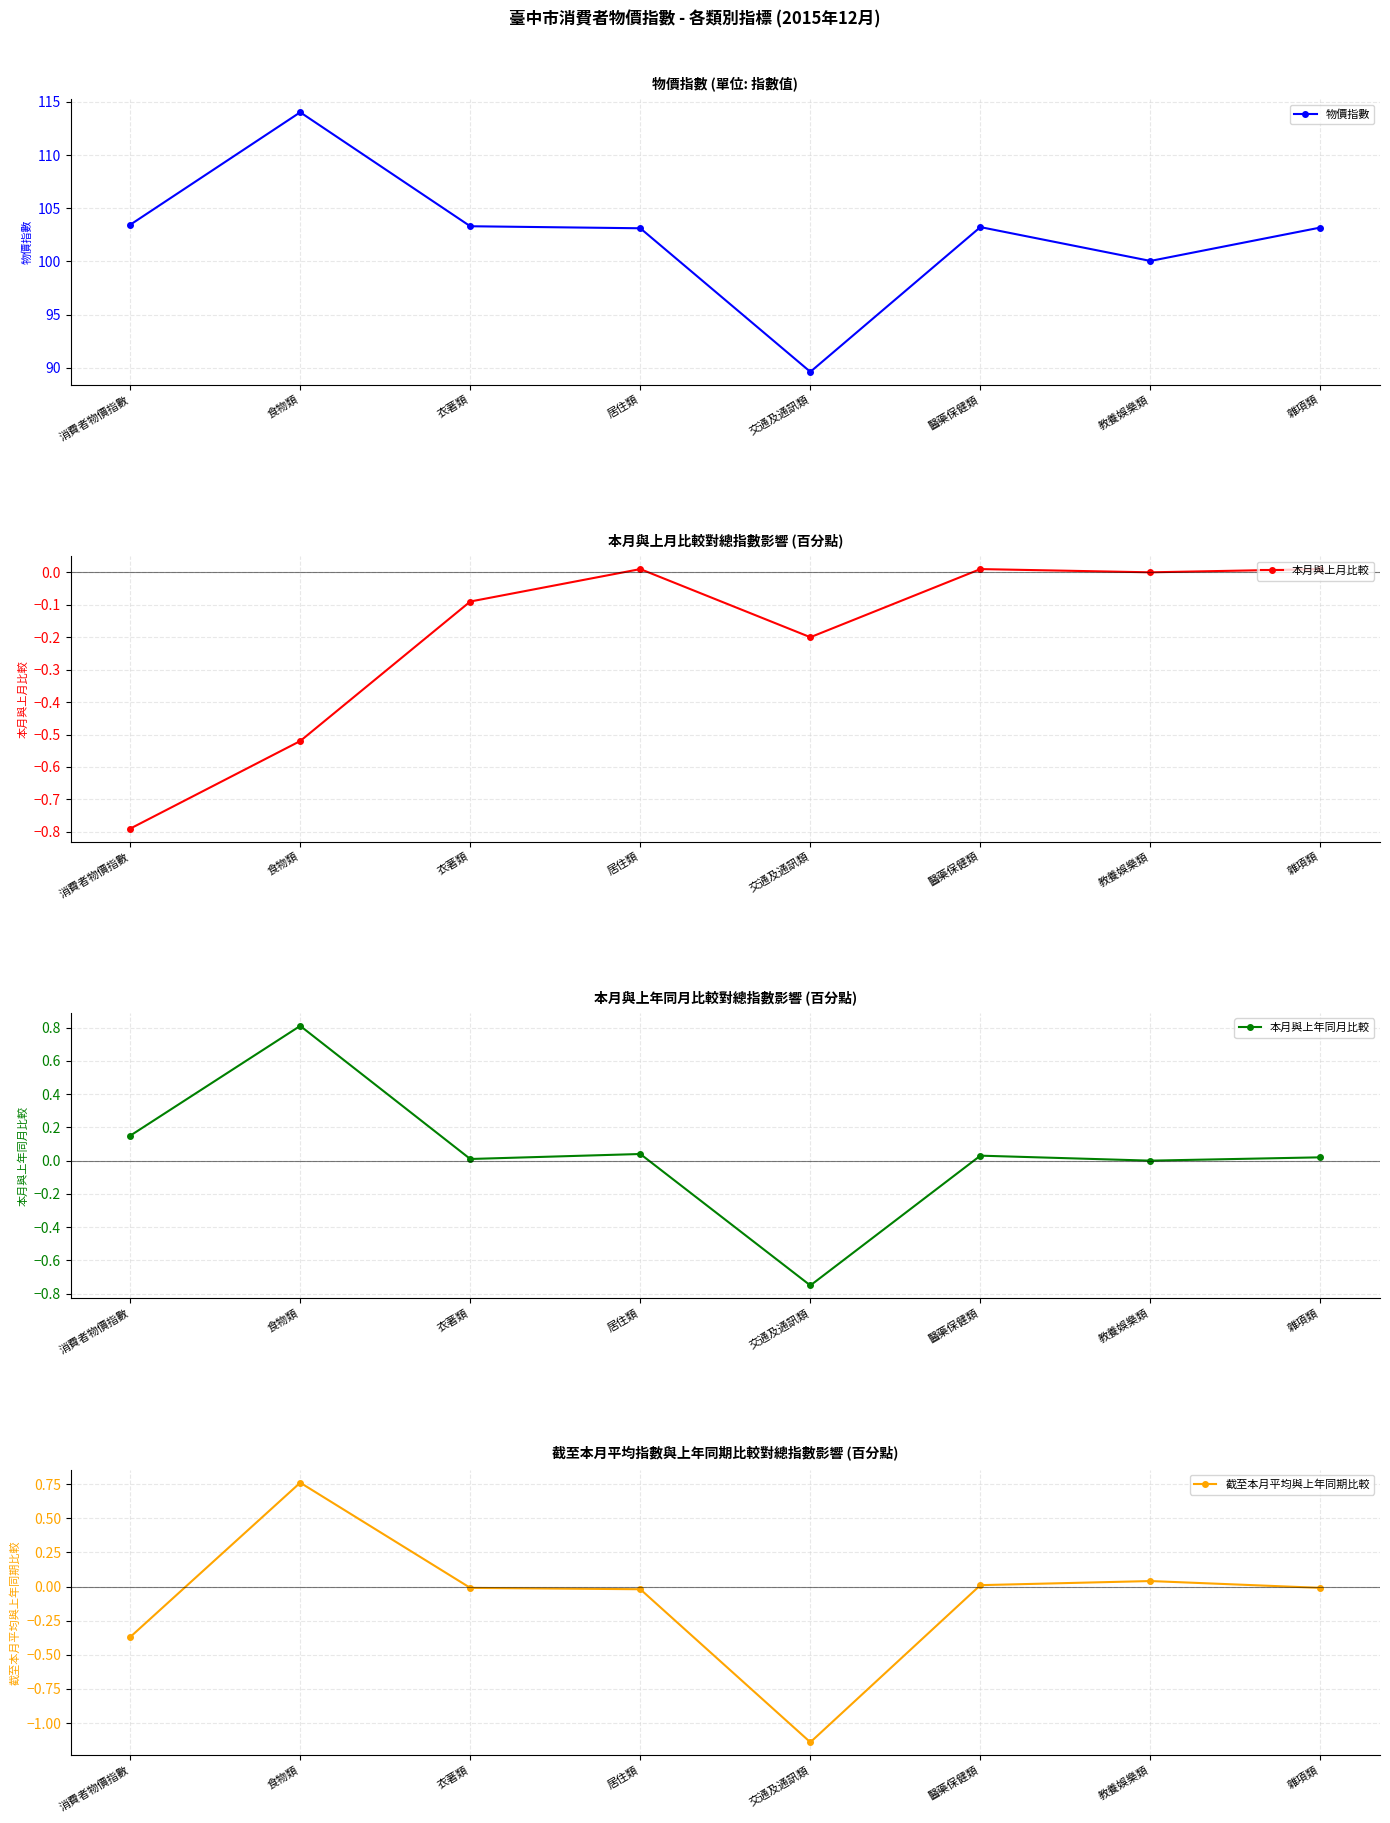

At which category does 截至本月平均與上年同期比較 reach its first local peak?

食物類